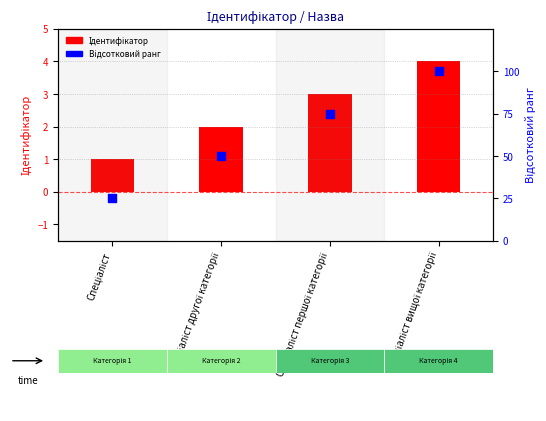

Which series has the widest spread of Y values?

Відсотковий ранг